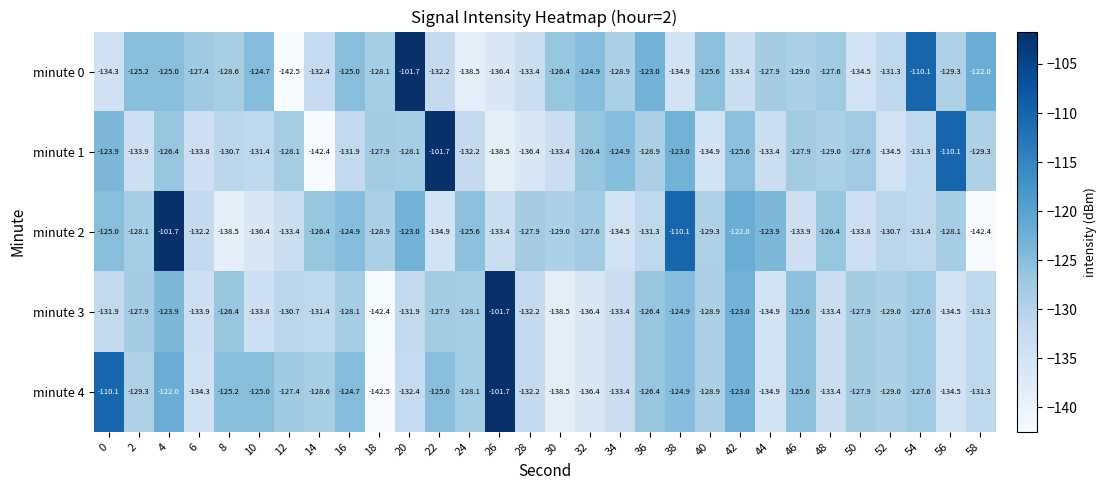

What is the greatest value displayed?

-101.7